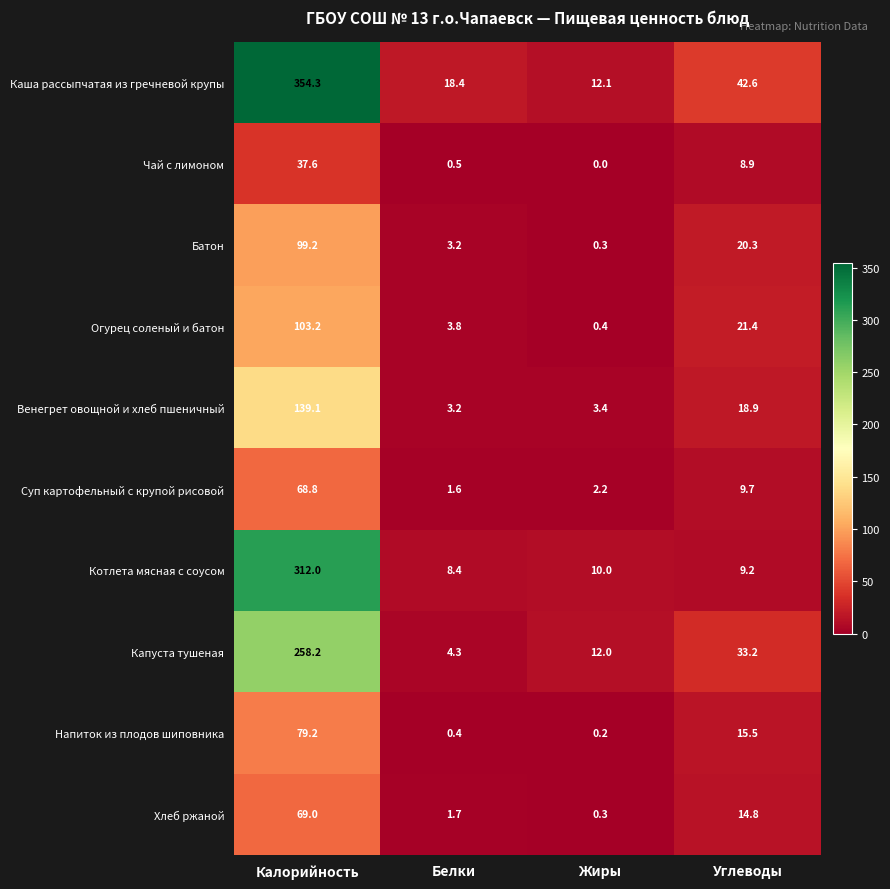

The Чай с лимоном series shows 17.7 at Жиры. True or false?

False